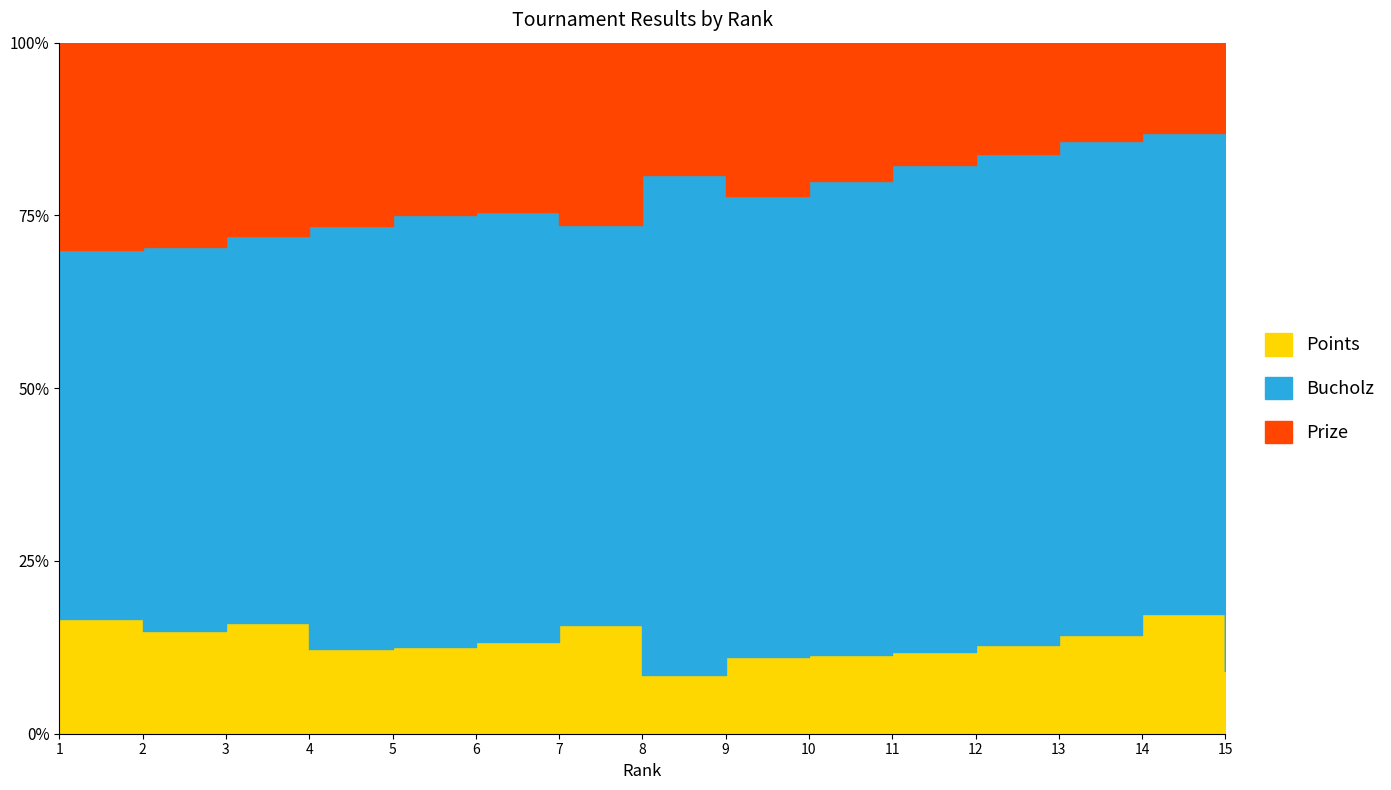

True or false: Prize has a value of 25 at 1.

False